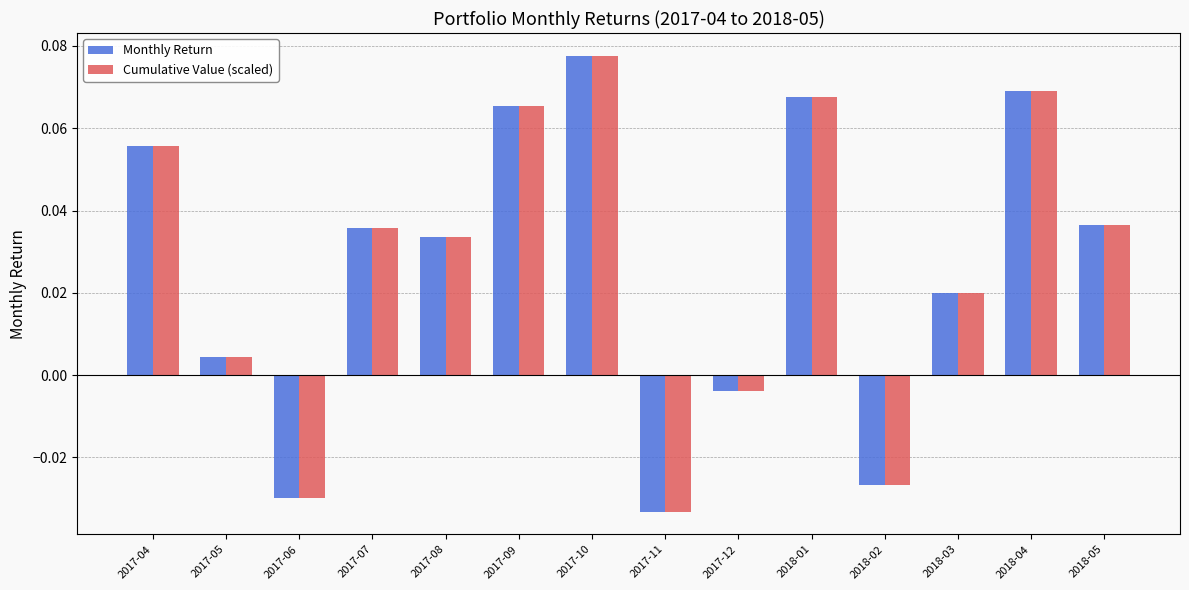

How many data points in Cumulative Value (scaled) are less than 0?

4